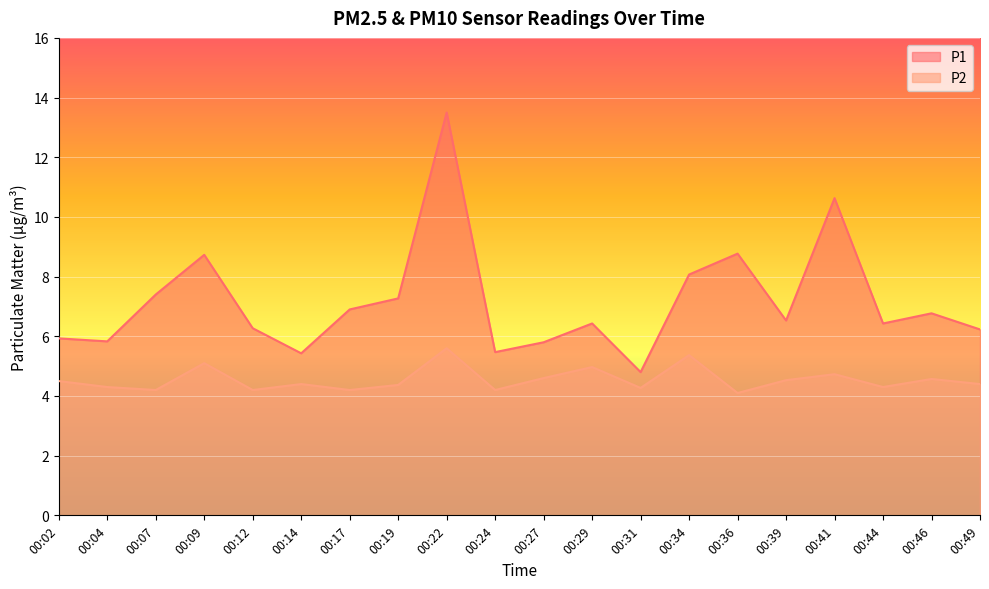

What is the average value of the P2 series?

4.5